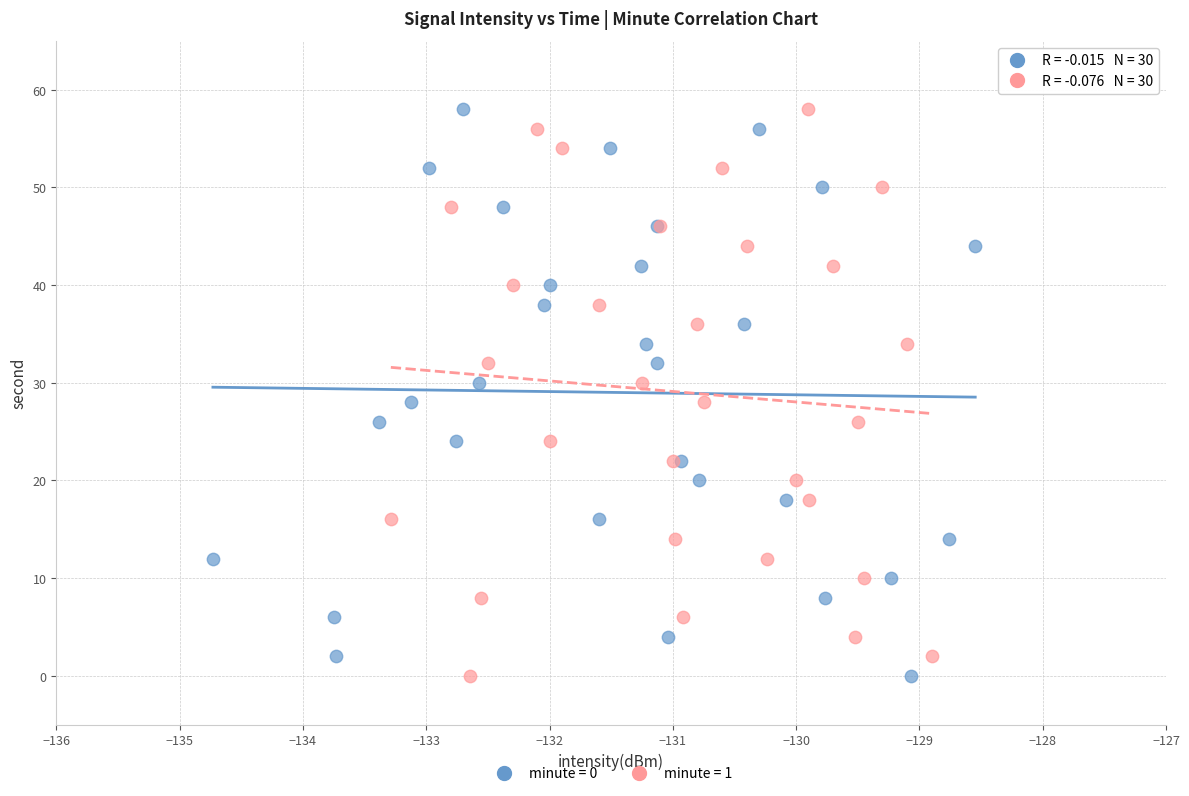

What are all the series names shown in the legend?

minute = 0, minute = 1